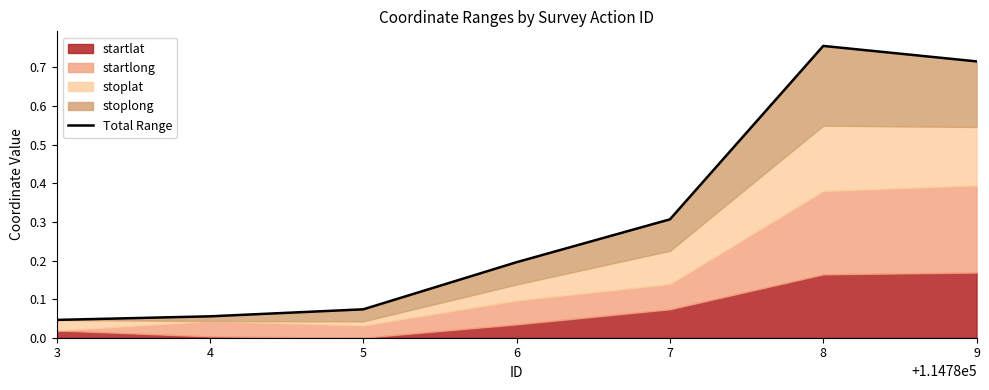

How many points are higher than both their immediate neighbors (excluding endpoints)?

1